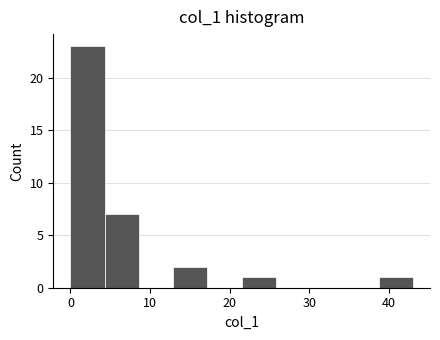

How tall is the bar that spans 38.7 to 43.0 on the x-axis? Neither the bar edges nor the heights are printed on the chart, so give them approximately, as read against the axes.

1